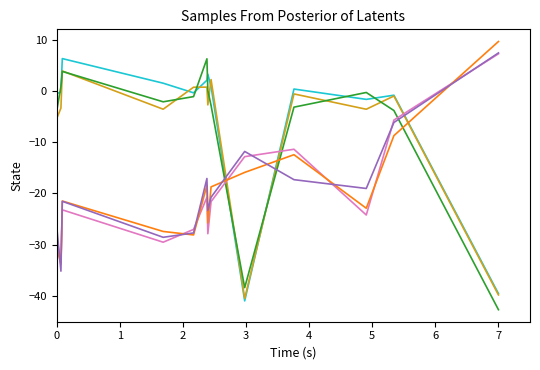

What is the smallest value displayed?

-42.7